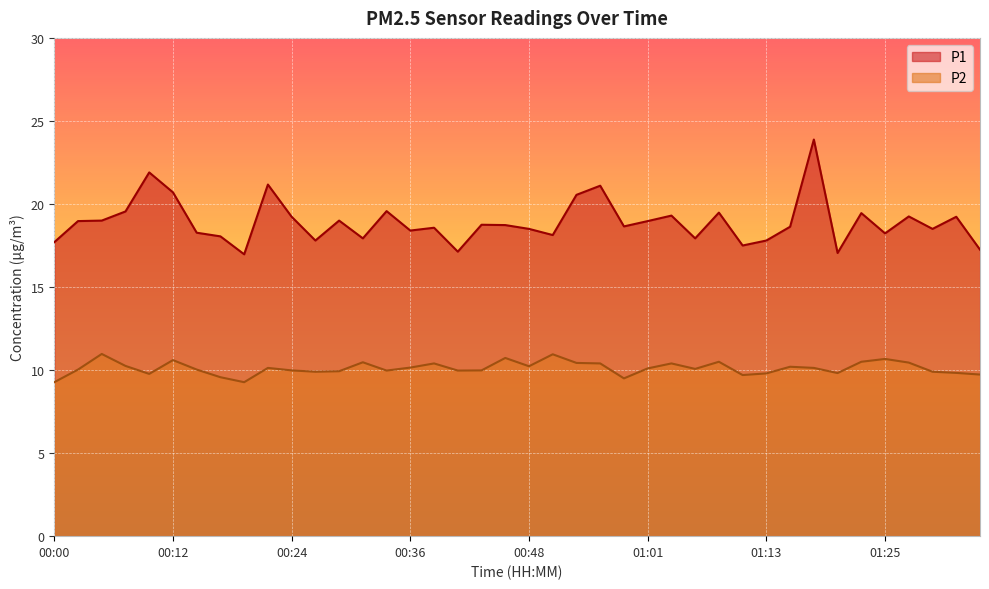

What is the total value across all series at 01:35?

27.0